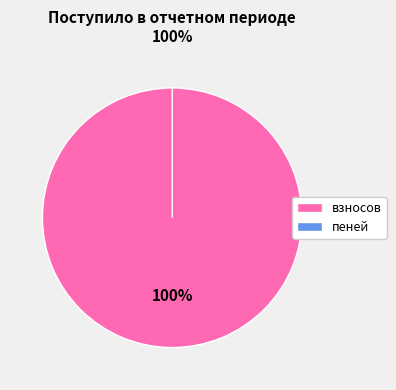

Which slice is the largest?

взносов